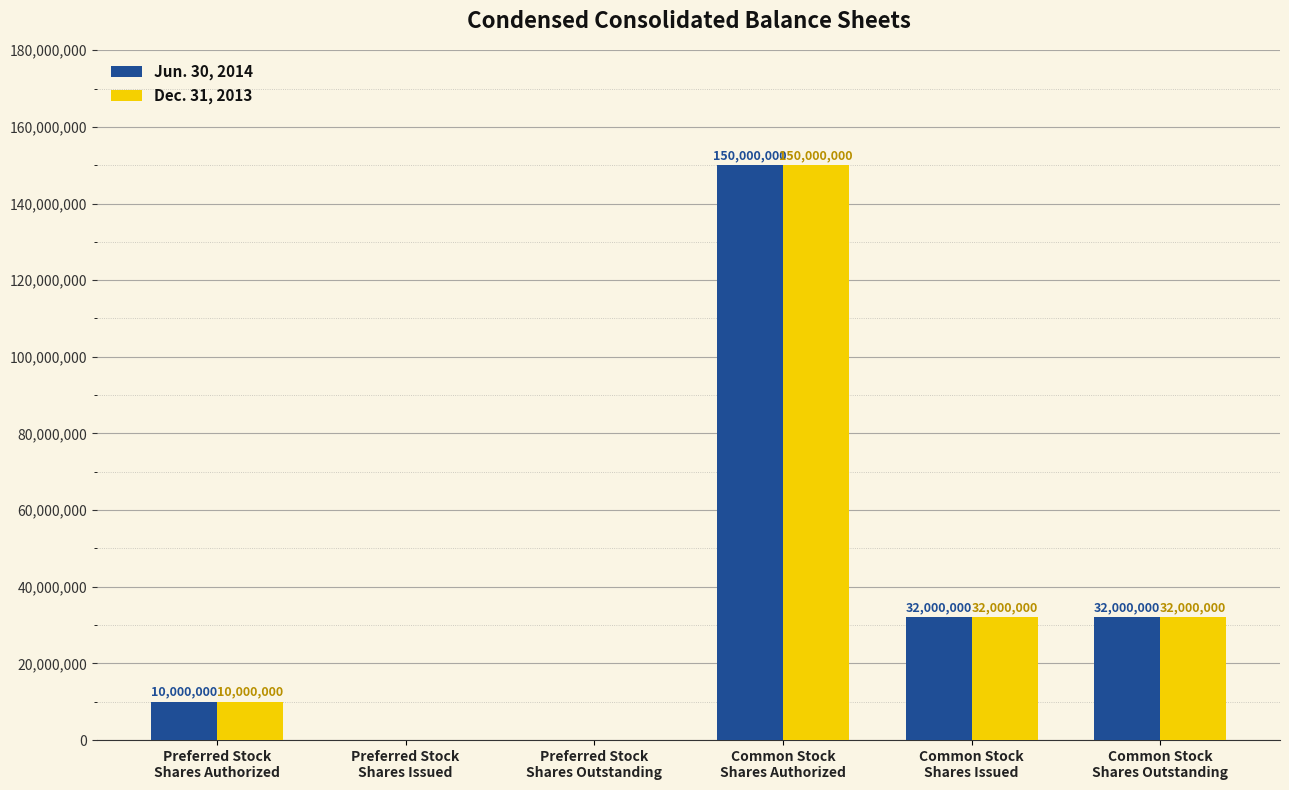

What is the sum of all Jun. 30, 2014 values?

224000000